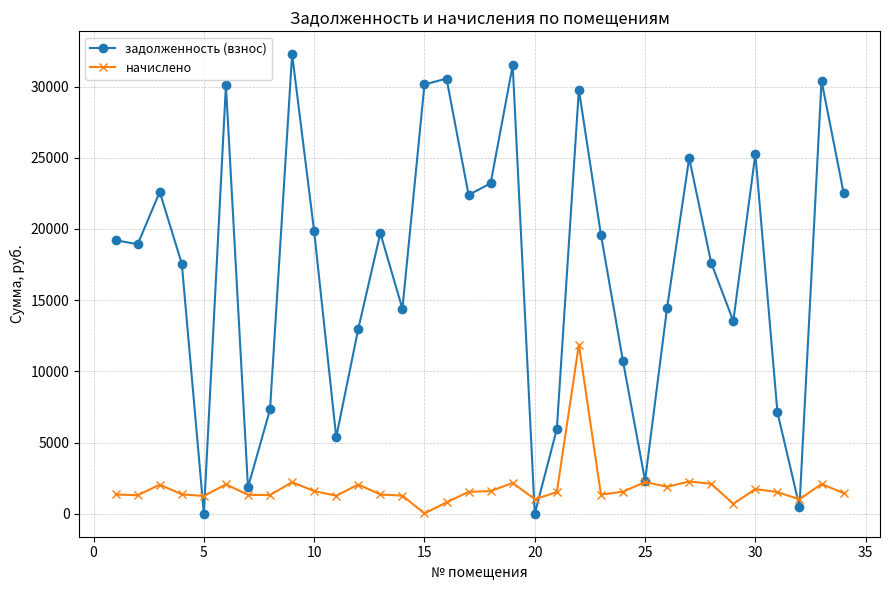

What is the value of the начислено point at the 18th from the left?

1594.1